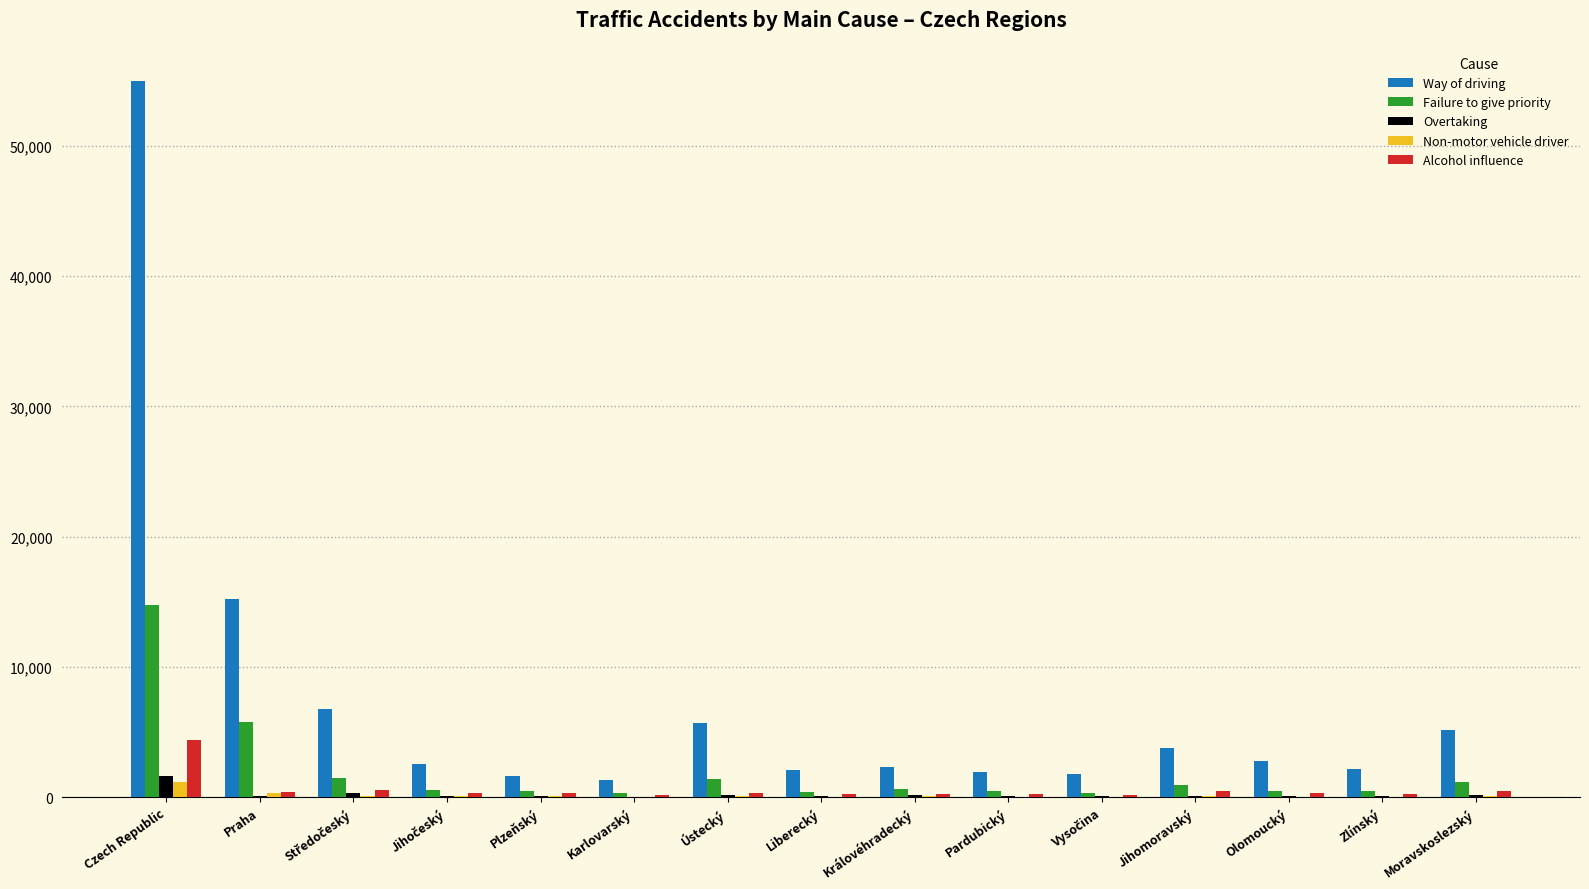

True or false: Way of driving has a value of 1763 at Moravskoslezský.

False